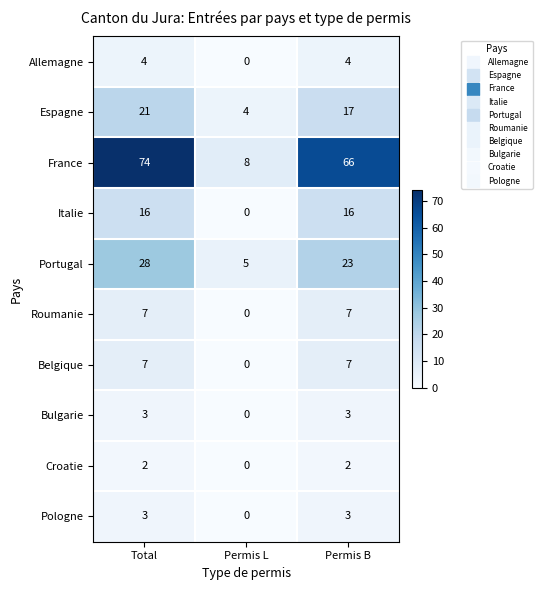

What is the total value across all series at Permis B?

148